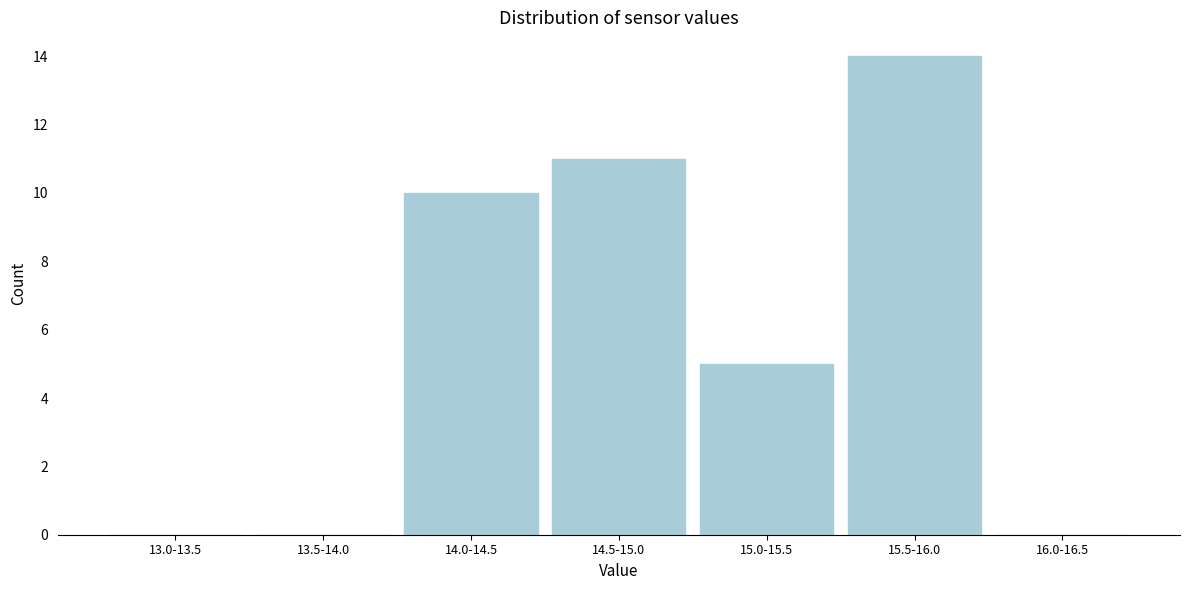

Reading right to left, list all the values displayed in this chart.

16.0-16.5=0	15.5-16.0=14	15.0-15.5=5	14.5-15.0=11	14.0-14.5=10	13.5-14.0=0	13.0-13.5=0